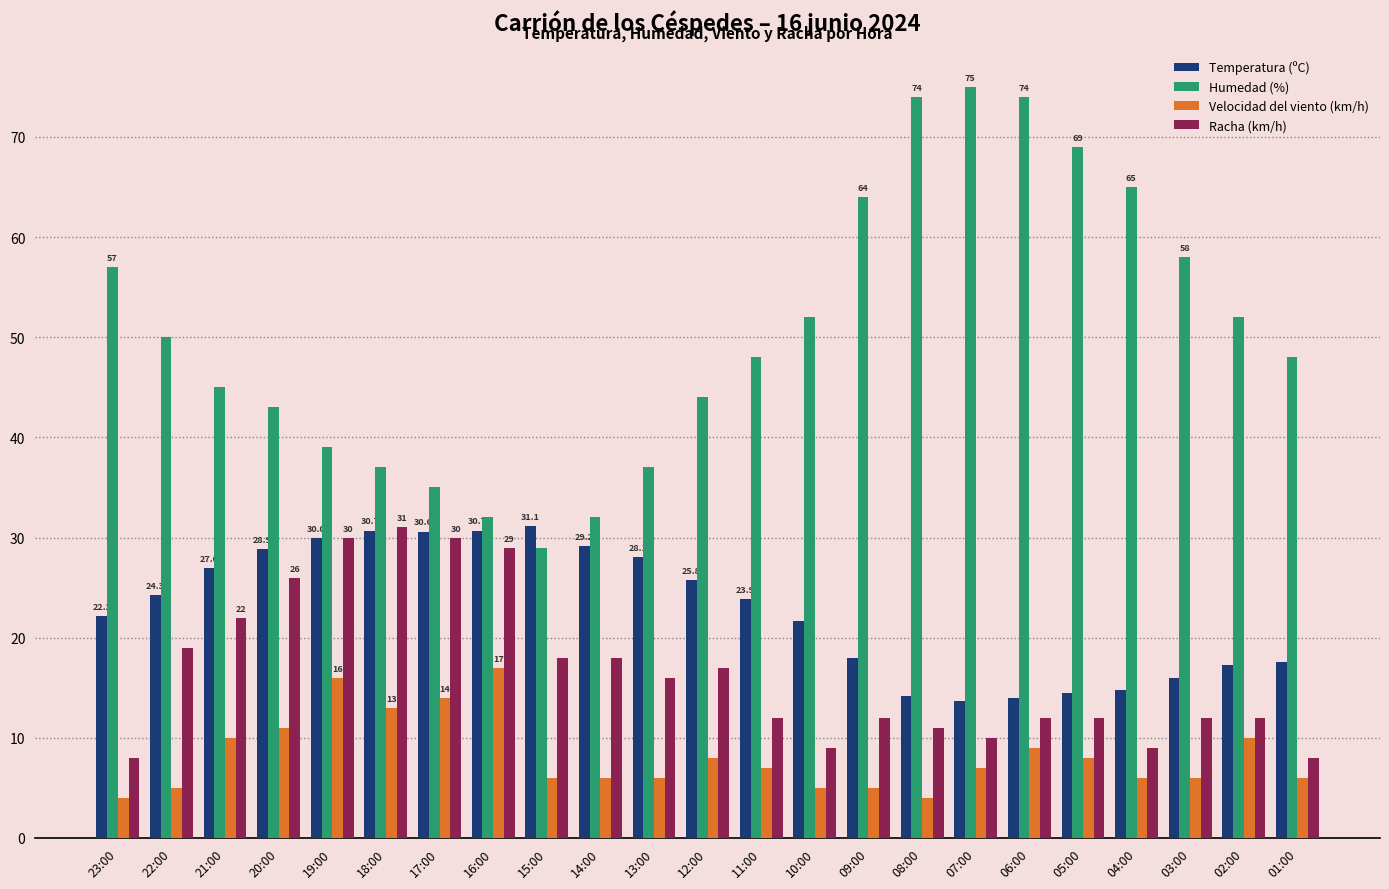

Rank the series at 22:00 from lowest to highest value.

Velocidad del viento (km/h), Racha (km/h), Temperatura (ºC), Humedad (%)